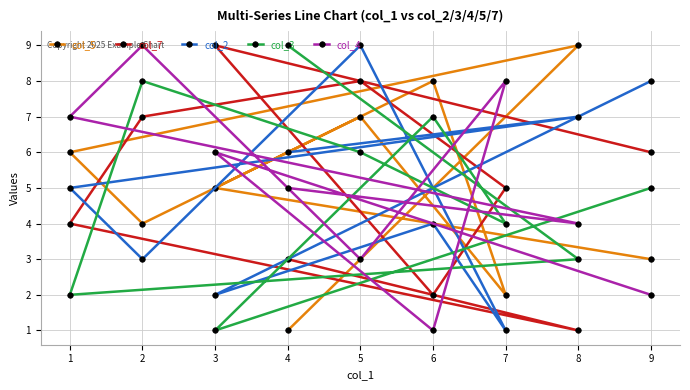

The value of col_7 at 8 is 1. True or false?

False